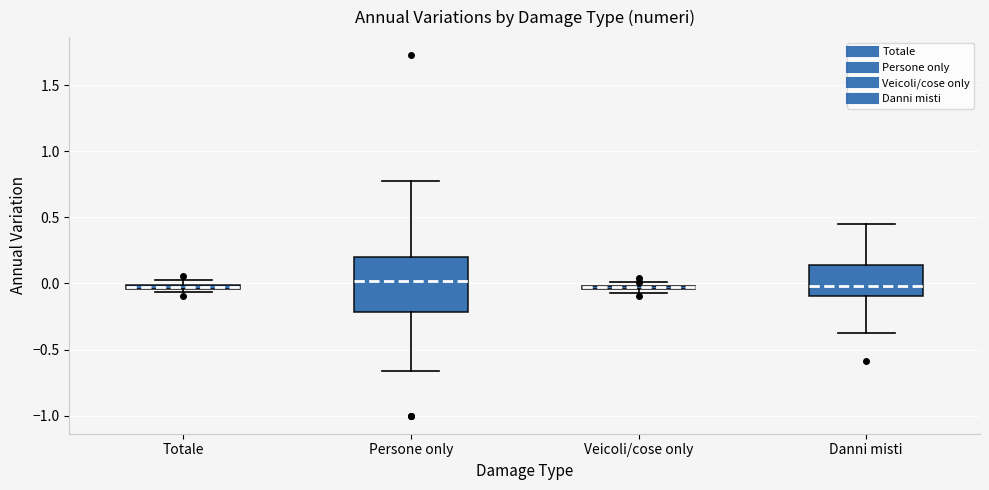

Where does the lower whisker of the box for Danni misti end on the y-axis? The values are not printed on the chart, so give them approximately, as read against the axis.

-0.35